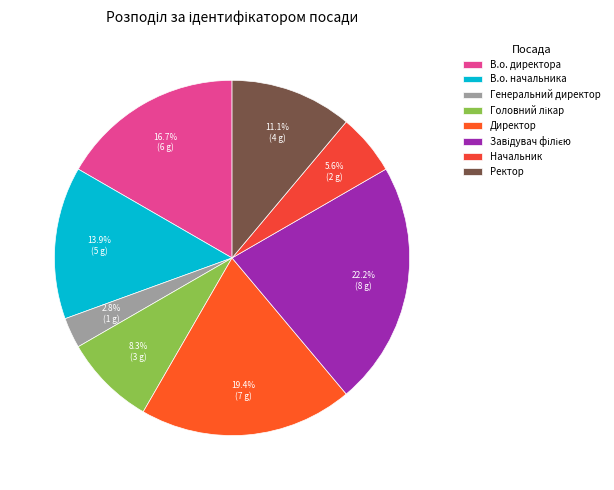

Which category has the biggest portion of the pie?

Завідувач філією